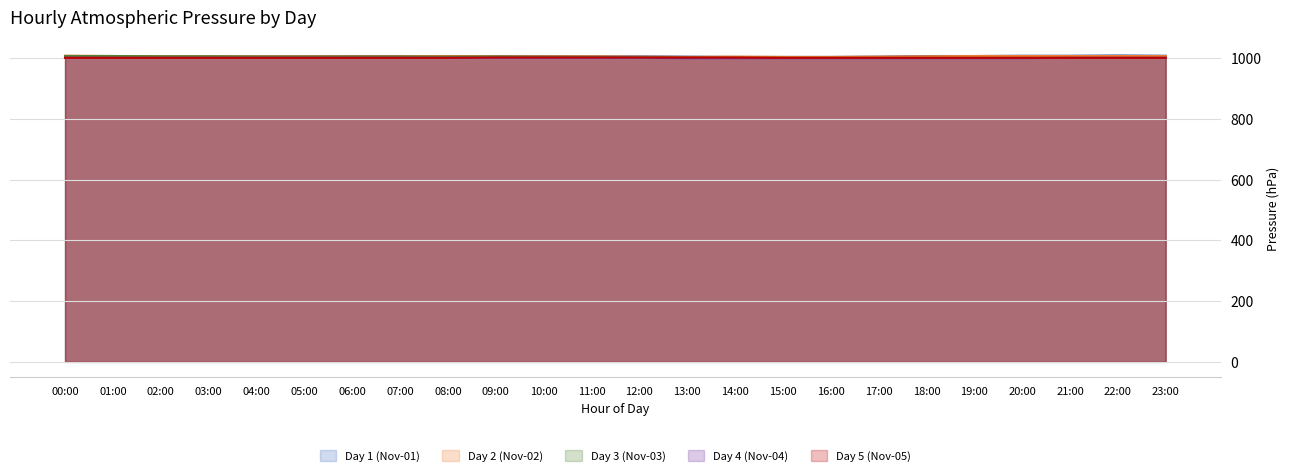

The Day 1 (Nov-01) series shows 403 at 00:00. True or false?

False